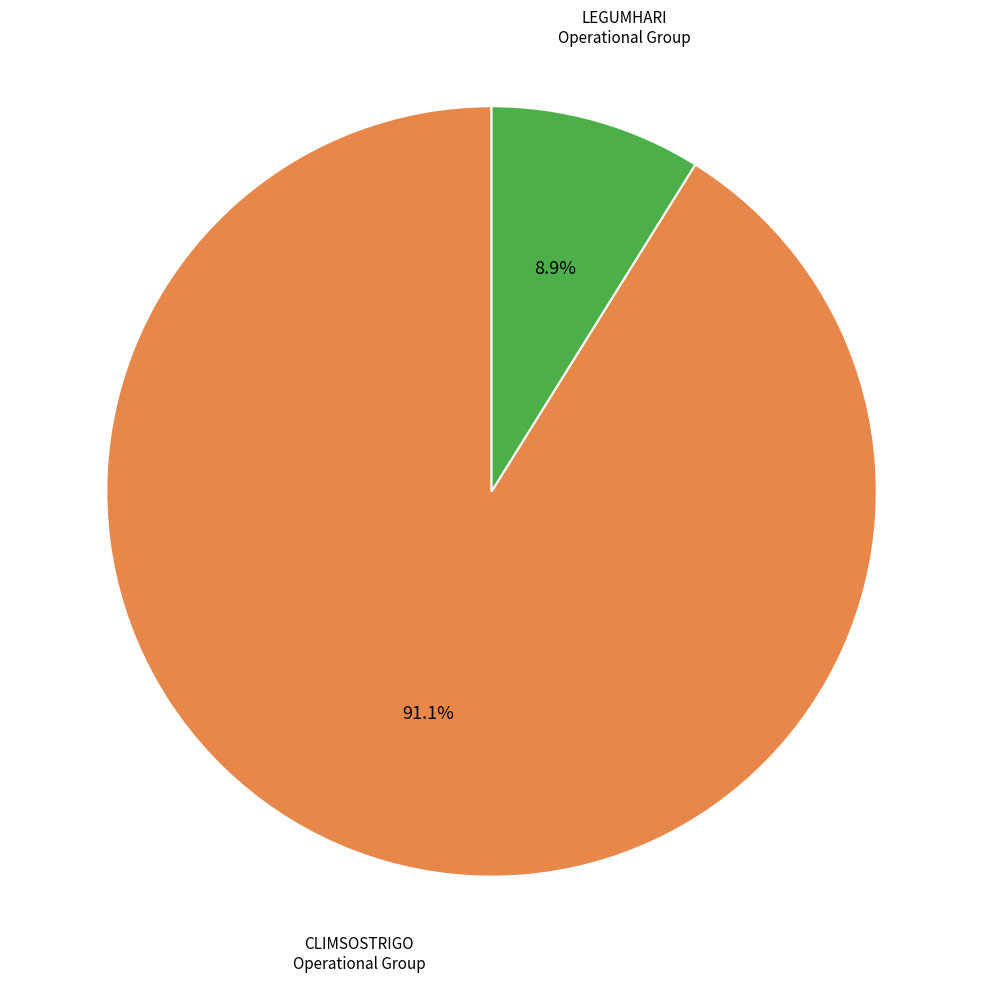

Does any single category account for the majority?

Yes